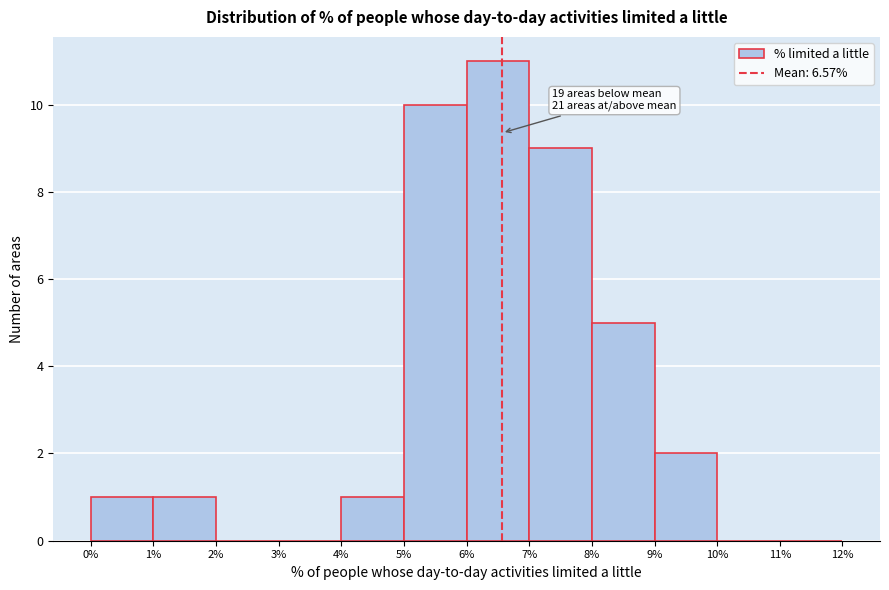

Over which range of the x-axis is the bar tallest?

6% to 7%